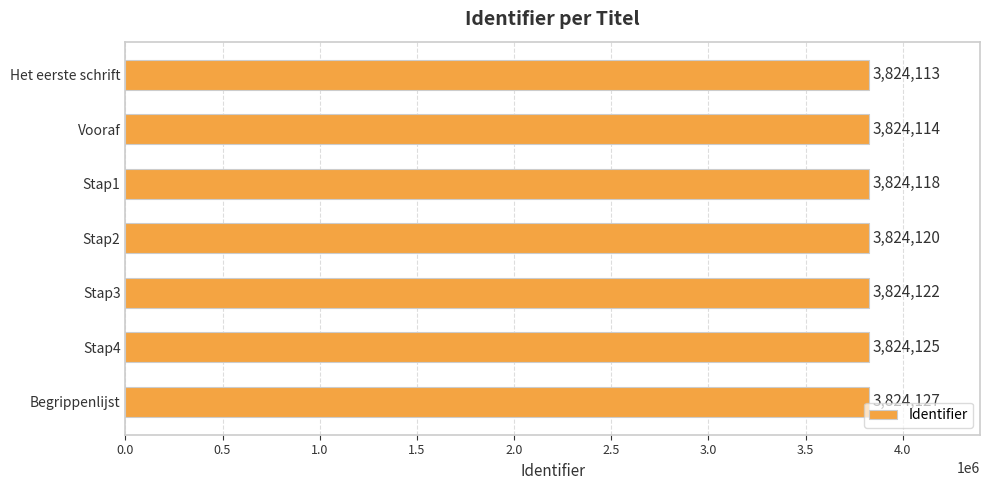

What is the label of the 1st bar from the top?

Het eerste schrift